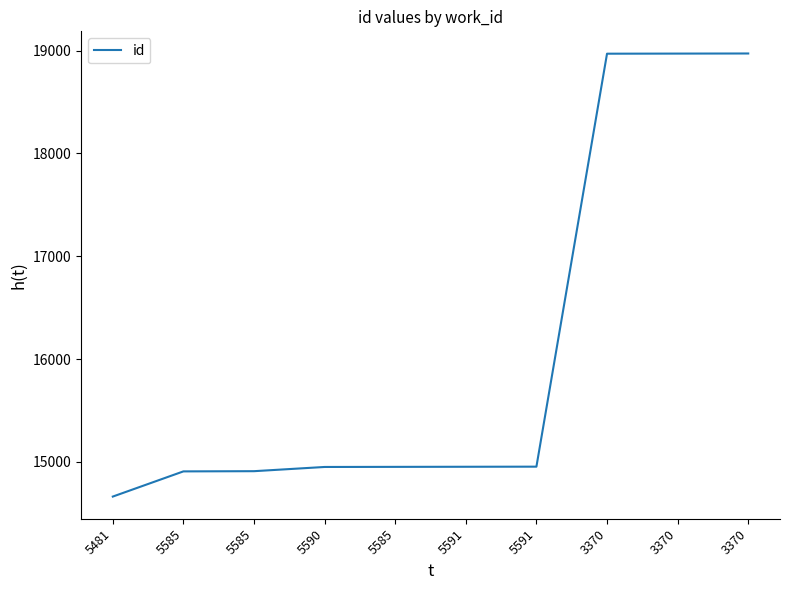

How many lines are shown in the chart?

1